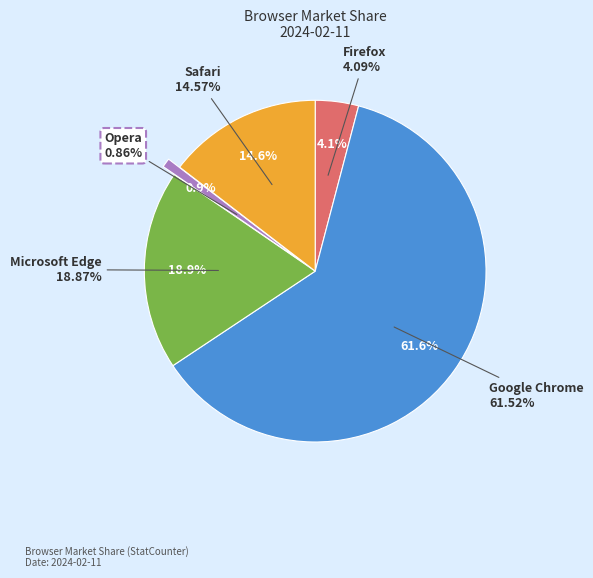

Rank the categories by value from lowest to highest.

Opera, Firefox, Safari, Microsoft Edge, Google Chrome